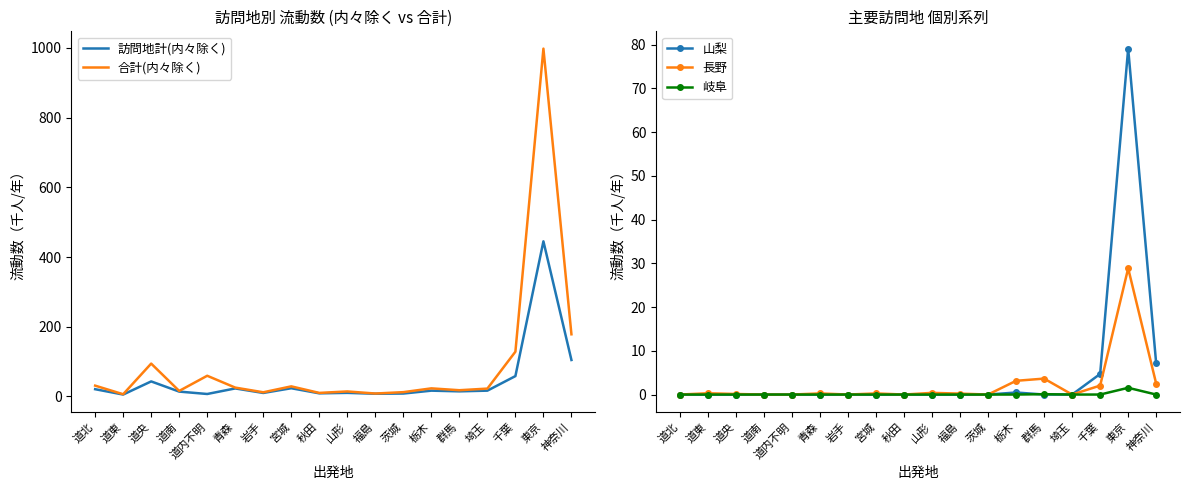

How many distinct data groups are displayed?

5